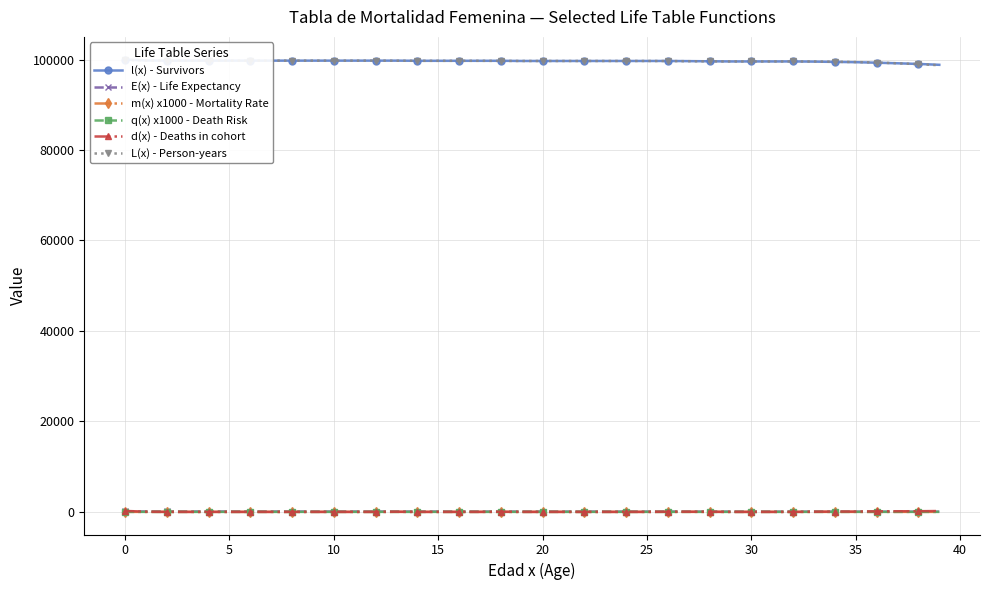

At how many categories does at least one series exceed 86955?

40